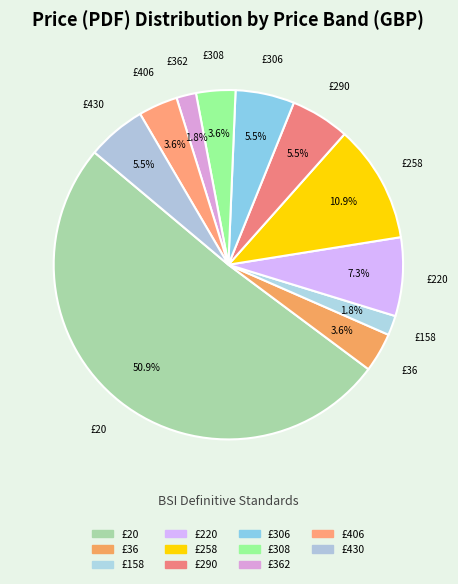

What is the largest slice in the pie chart?

£20